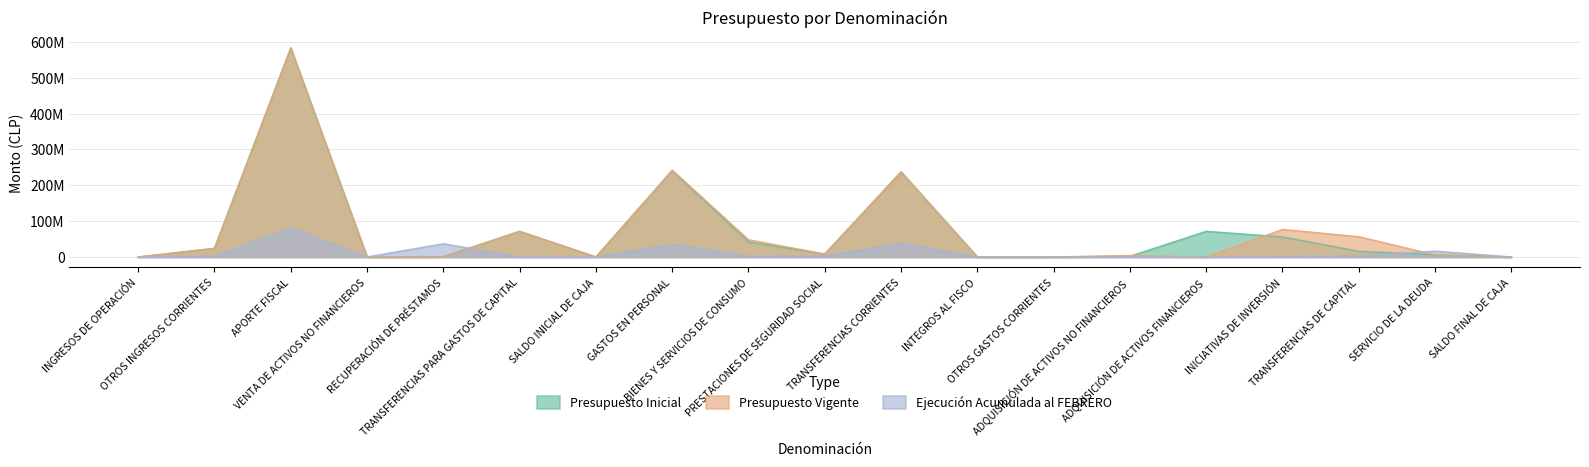

What is the value of the Presupuesto Vigente point at the 1st from the left?

1273